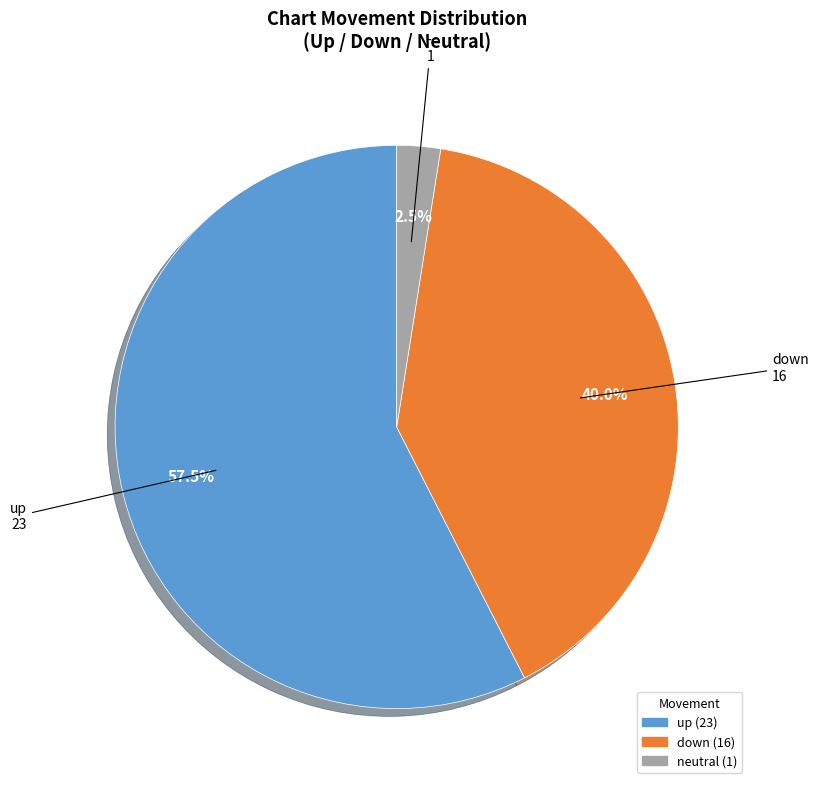

Which slice represents more than half of the pie?

up